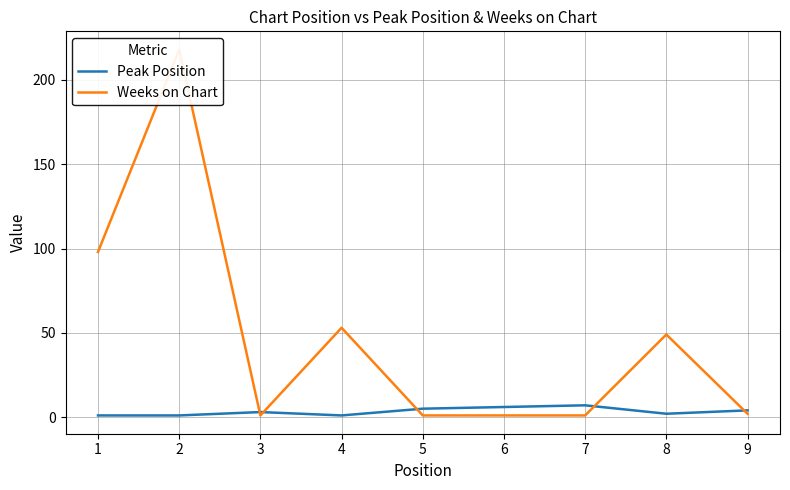

What is the average value of the Peak Position series?

3